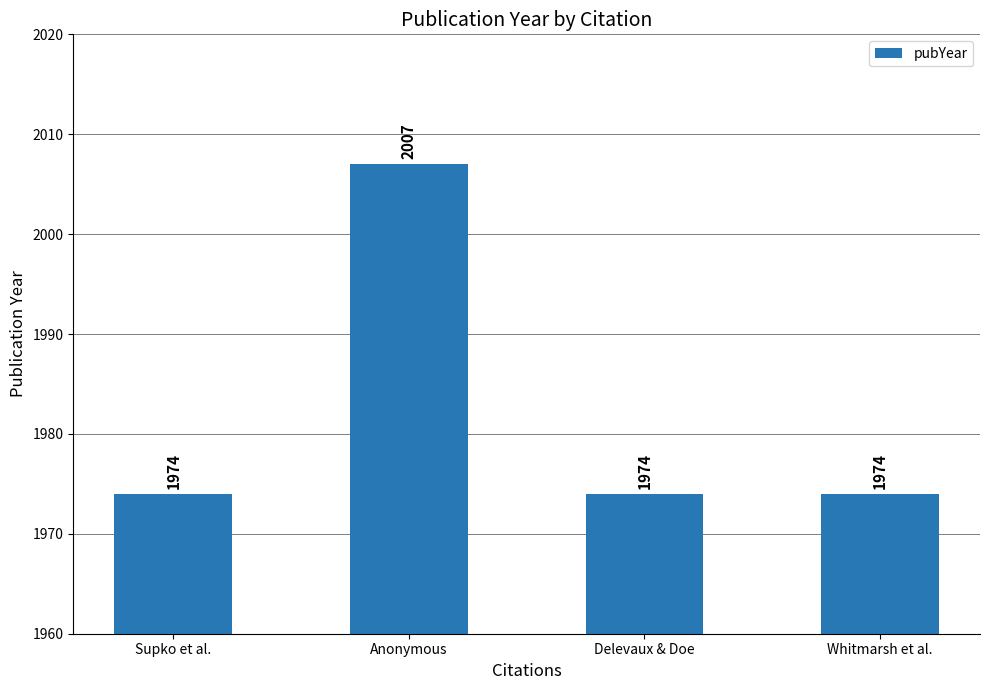

Does the chart contain stacked bars?

No